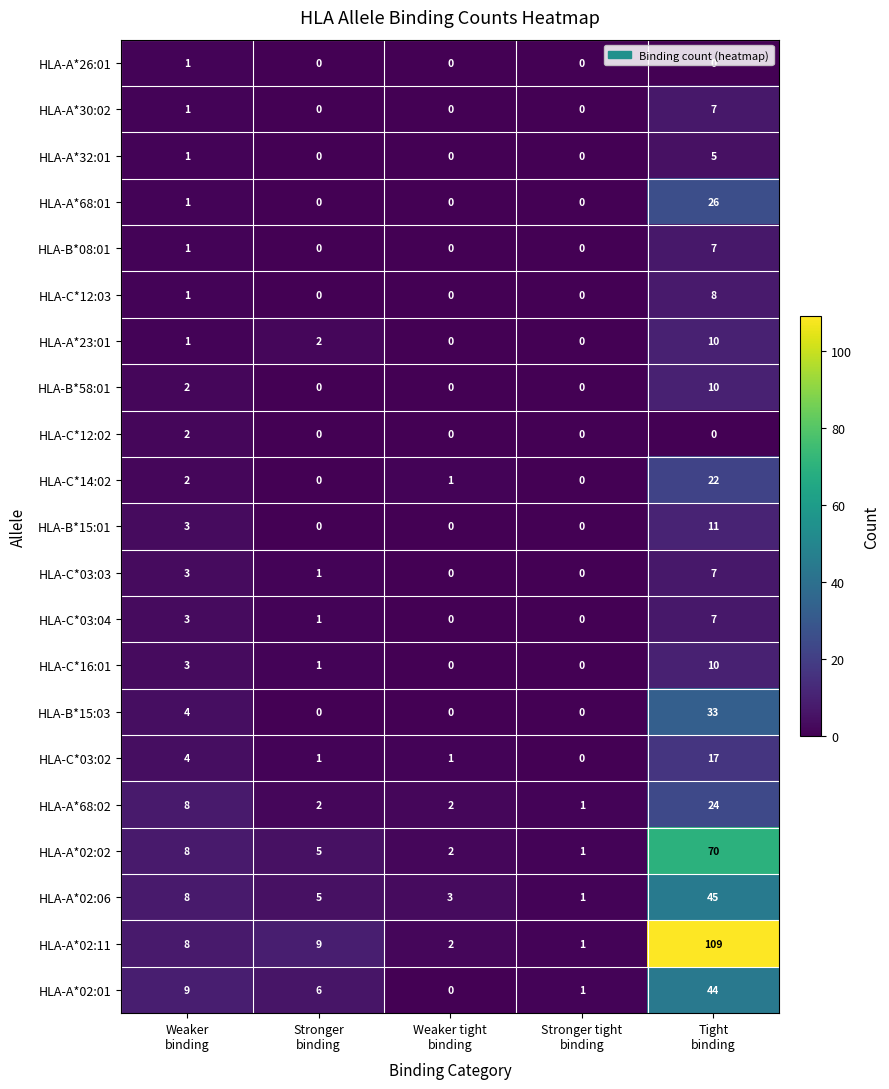

Which series has the largest total across all categories?

HLA-A*02:11